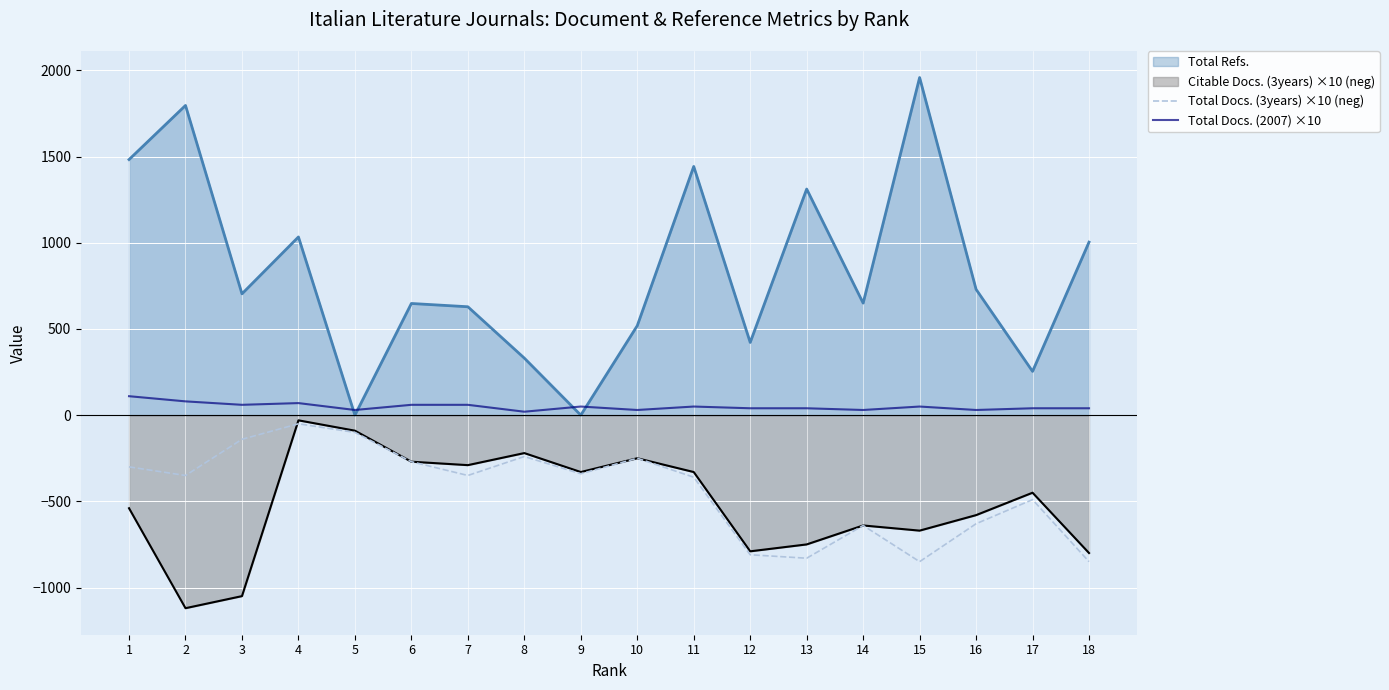

Where is Total Docs. (2007) ×10 nearest to the value 65?

3